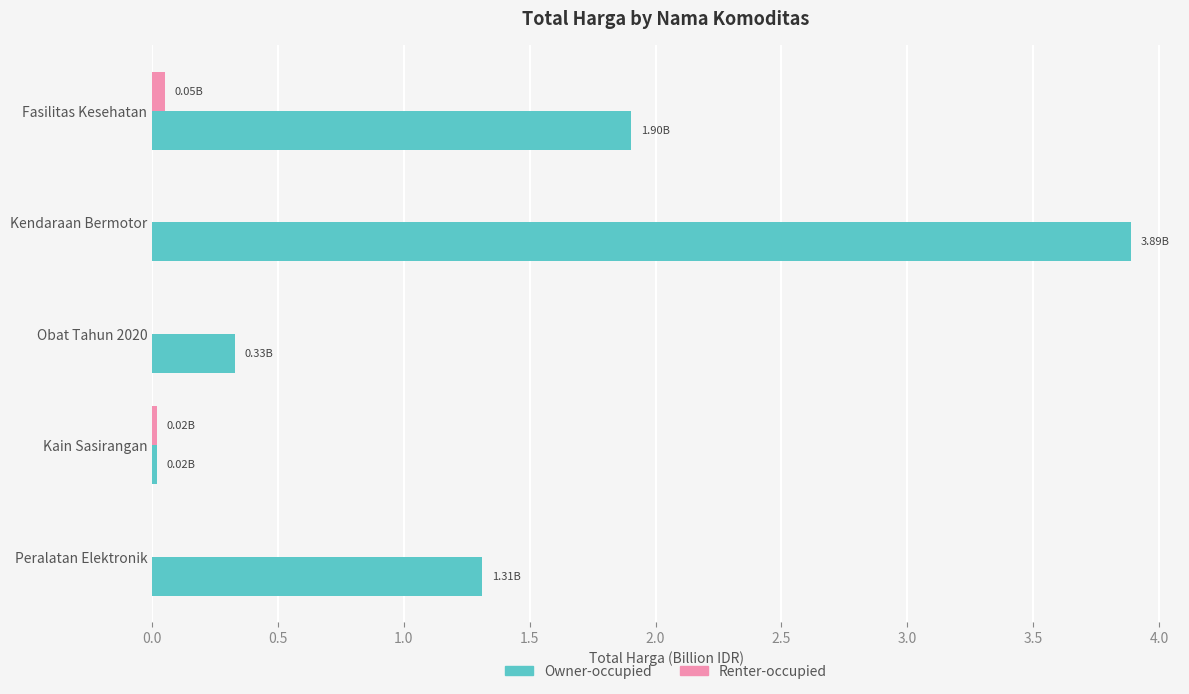

Which category has the highest value across all series?

Kendaraan Bermotor